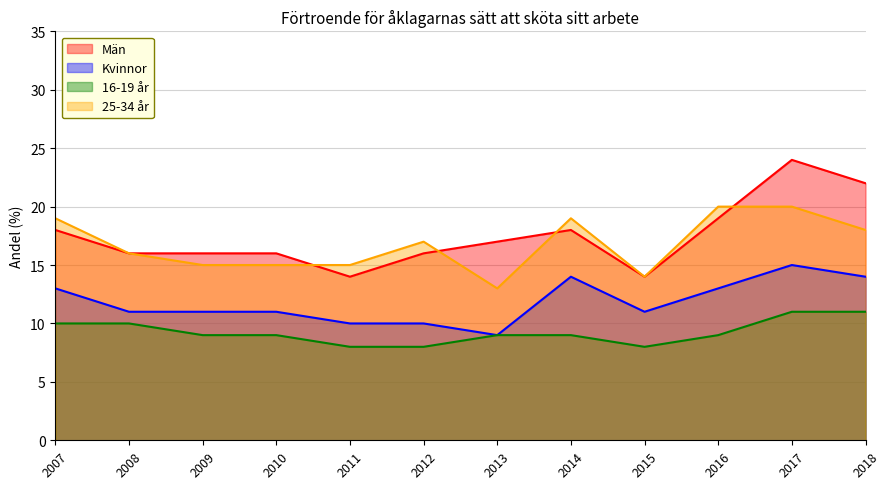

Between 2014 and 2008, which is larger?

2014